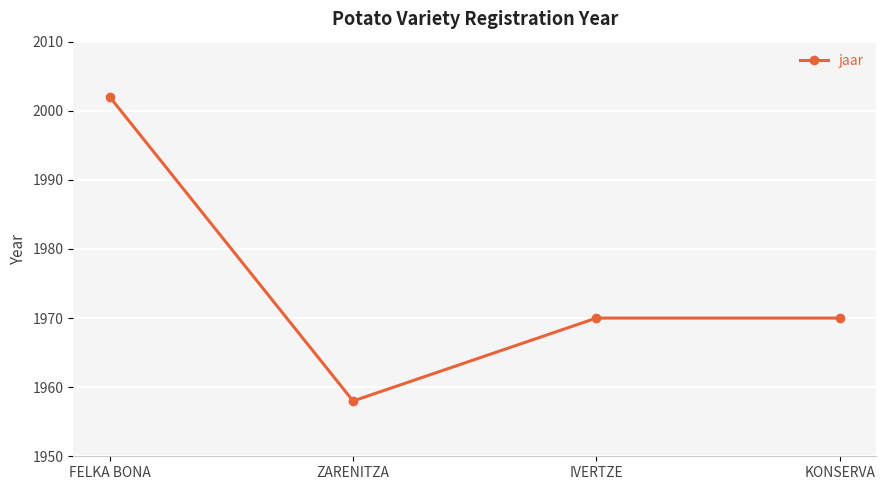

At which category does the chart reach its peak across all series?

FELKA BONA